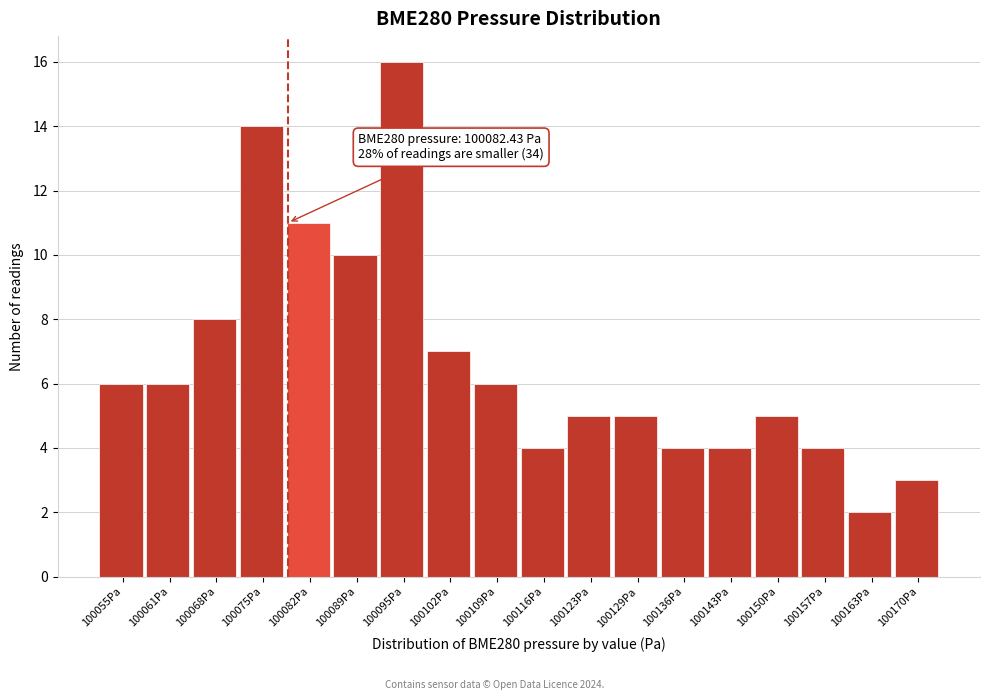

Reading left to right, extract all data points from this chart.

100055Pa=6	100061Pa=6	100068Pa=8	100075Pa=14	100082Pa=11	100089Pa=10	100095Pa=16	100102Pa=7	100109Pa=6	100116Pa=4	100123Pa=5	100129Pa=5	100136Pa=4	100143Pa=4	100150Pa=5	100157Pa=4	100163Pa=2	100170Pa=3